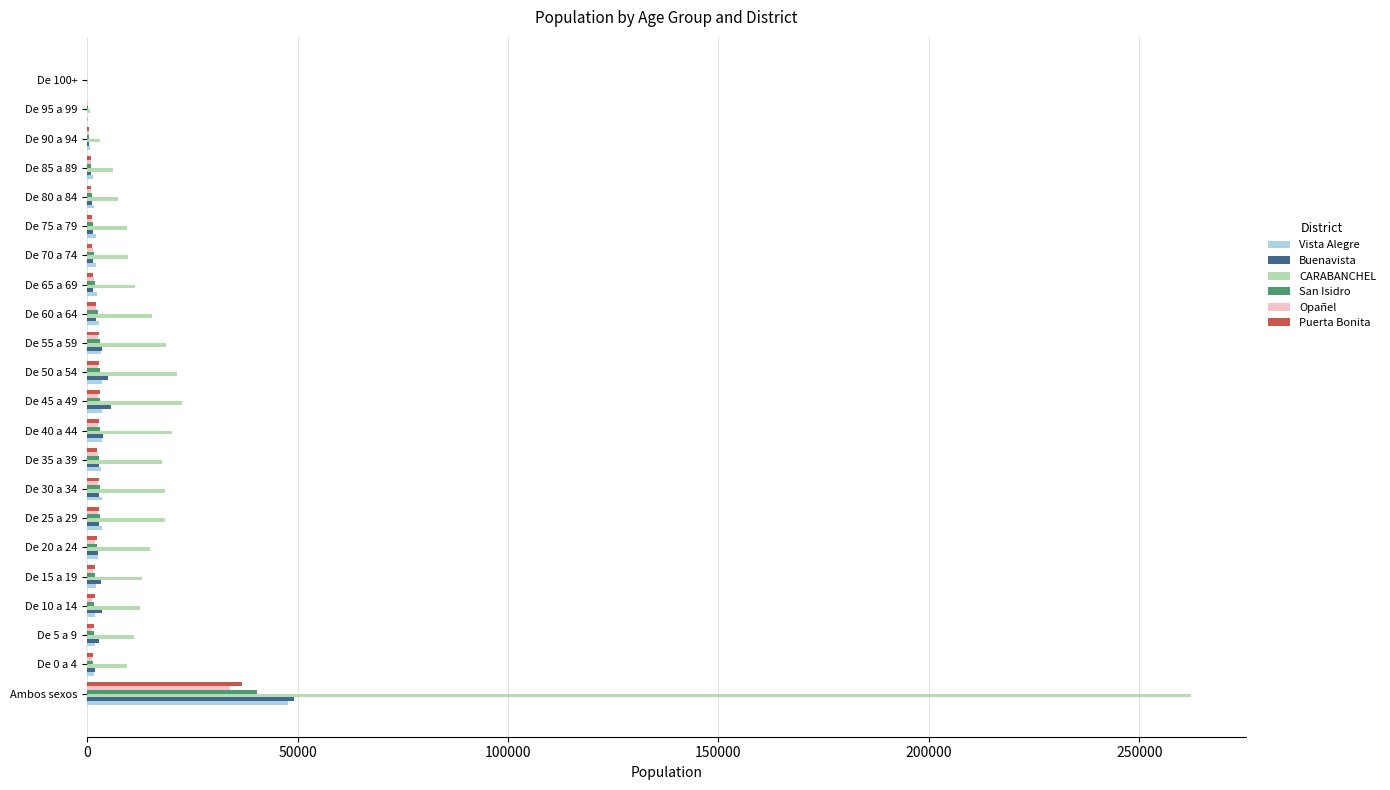

Which series has the largest total across all categories?

CARABANCHEL